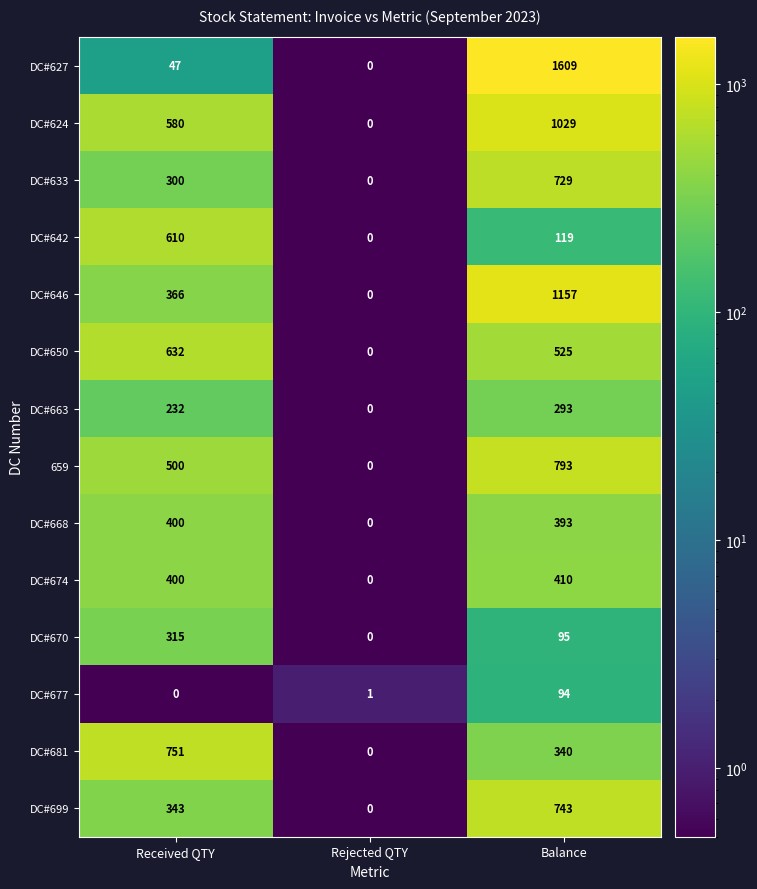

What is the total value across all series at Balance?

8329